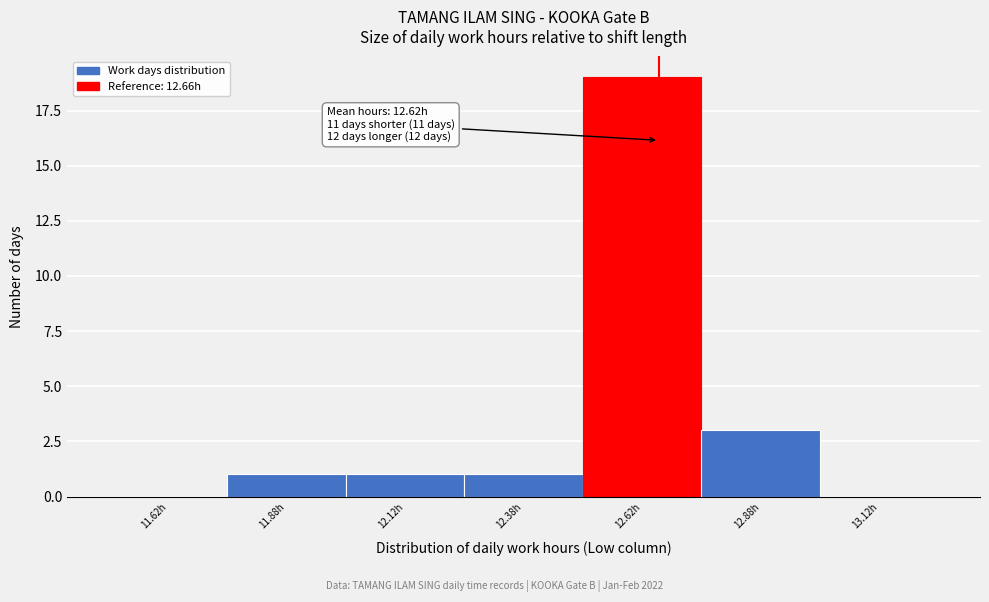

Which range on the x-axis has the tallest bar?

12.50 to 12.75